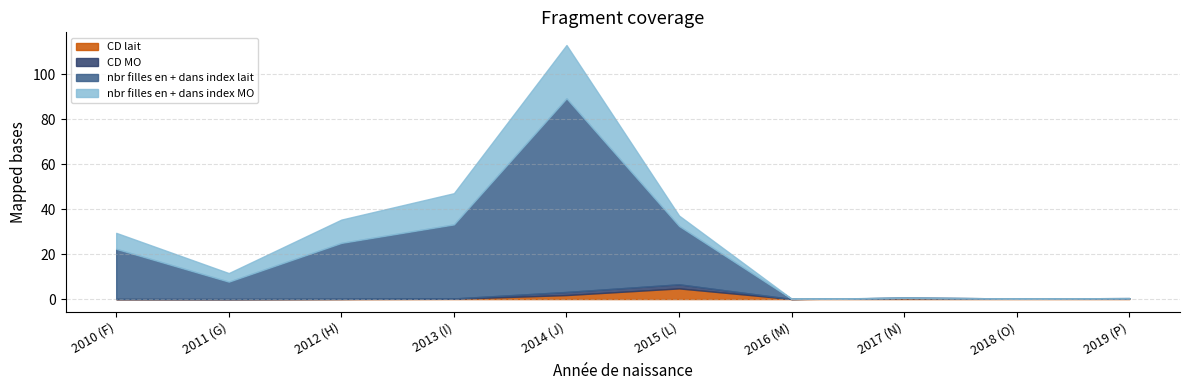

Count the number of categories in the chart.

10